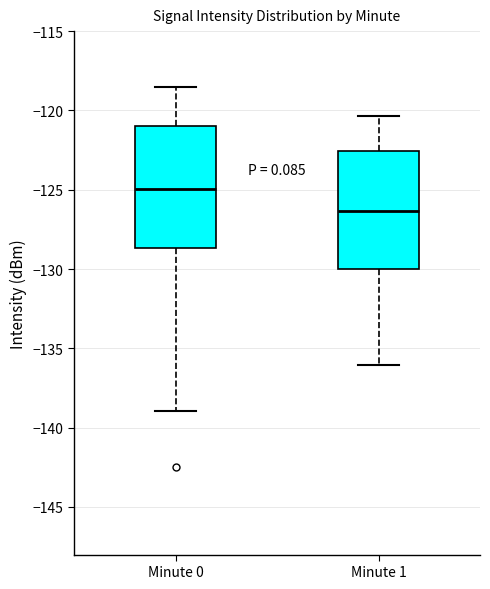

Reading left to right, read every box against the y-axis: the position of its median line, the range the box covers, and the ends of its whiskers. The values are not printed on the chart, so give them approximately, as read against the axis.

Minute 0: median -125.0, box -128.5 to -121.0, whiskers -139.0 to -118.5
Minute 1: median -126.5, box -130.0 to -122.5, whiskers -136.0 to -120.5